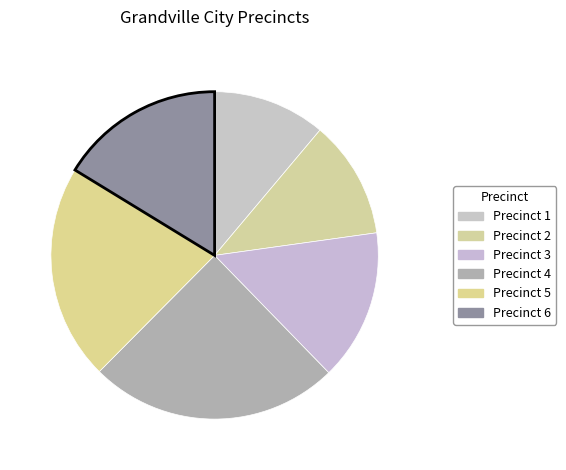

Which slice is the smallest?

Precinct 1